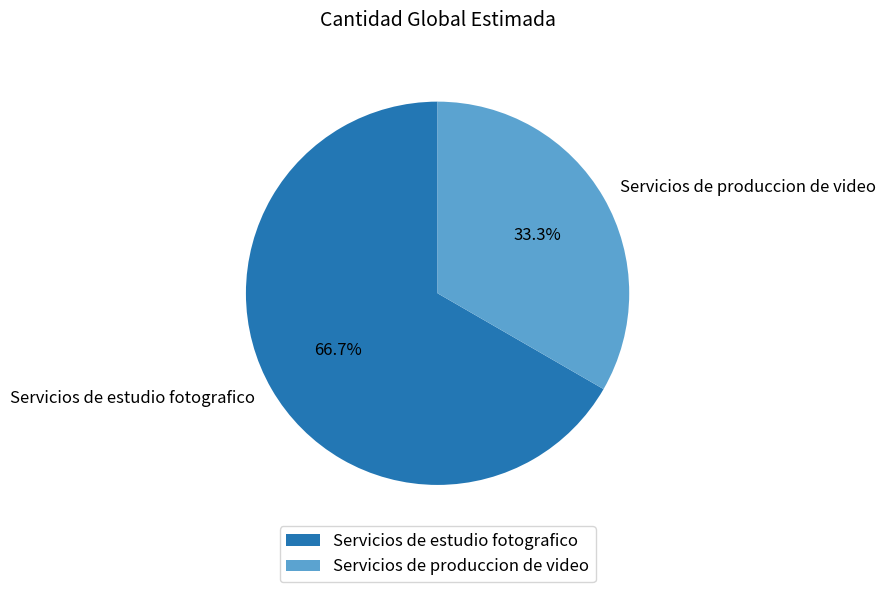

True or false: Servicios de estudio fotografico accounts for 52% of the total.

False